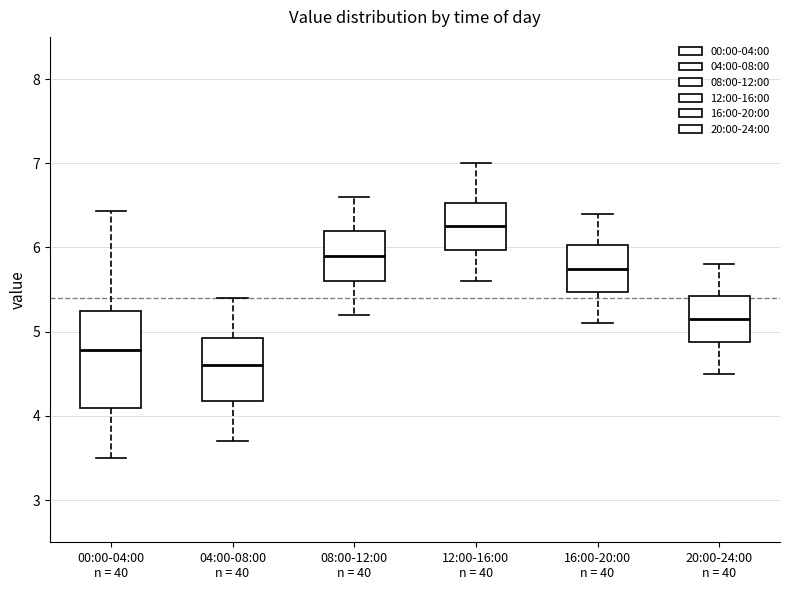

Reading left to right, transcribe this box plot: for each box, give where its median line is, the range the box spans, and where its two whiskers end, as read against the y-axis. The values are not printed on the chart, so give them approximately, as read against the axis.

00:00-04:00 n = 40: median 4.8, box 4.1 to 5.2, whiskers 3.5 to 6.4
04:00-08:00 n = 40: median 4.6, box 4.2 to 4.9, whiskers 3.7 to 5.4
08:00-12:00 n = 40: median 5.9, box 5.6 to 6.2, whiskers 5.2 to 6.6
12:00-16:00 n = 40: median 6.3, box 6.0 to 6.5, whiskers 5.6 to 7.0
16:00-20:00 n = 40: median 5.8, box 5.5 to 6.0, whiskers 5.1 to 6.4
20:00-24:00 n = 40: median 5.2, box 4.9 to 5.4, whiskers 4.5 to 5.8